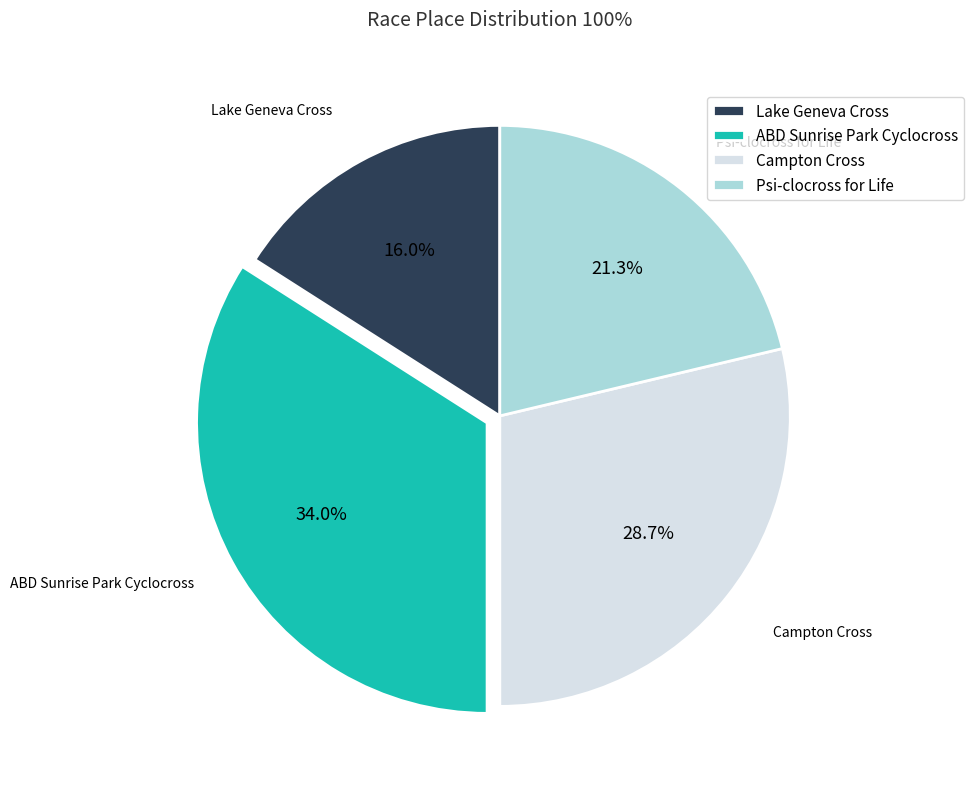

To the nearest percent, what is the difference between the ABD Sunrise Park Cyclocross and Campton Cross slice percentages?

5%